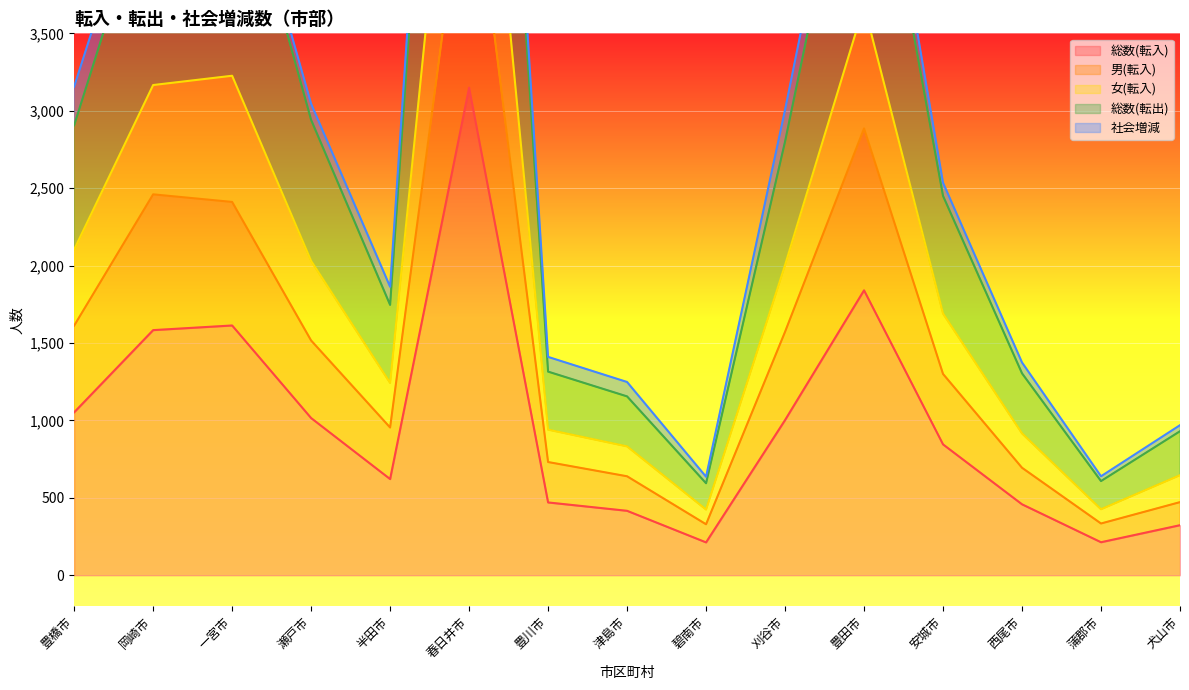

What is the lowest value of the 総数(転入) series?

212